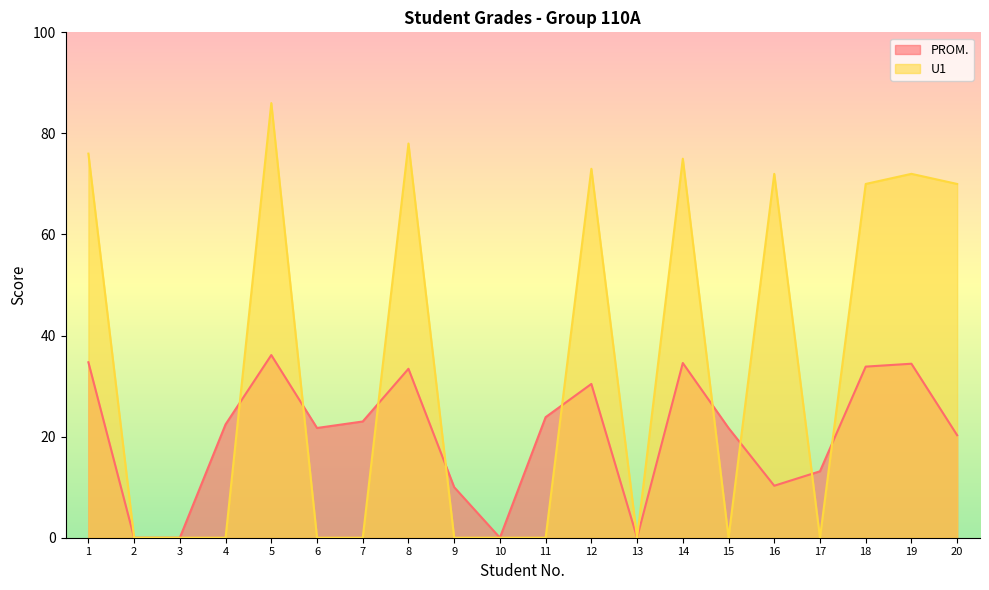

Does the chart have visible grid lines?

No